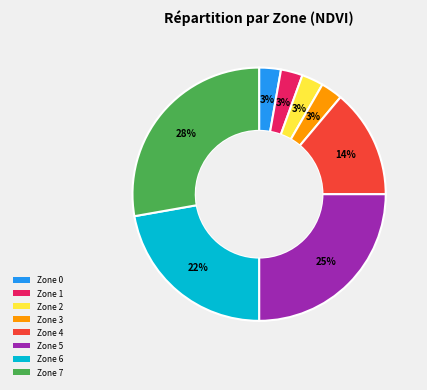

How many segments does this pie chart have?

8